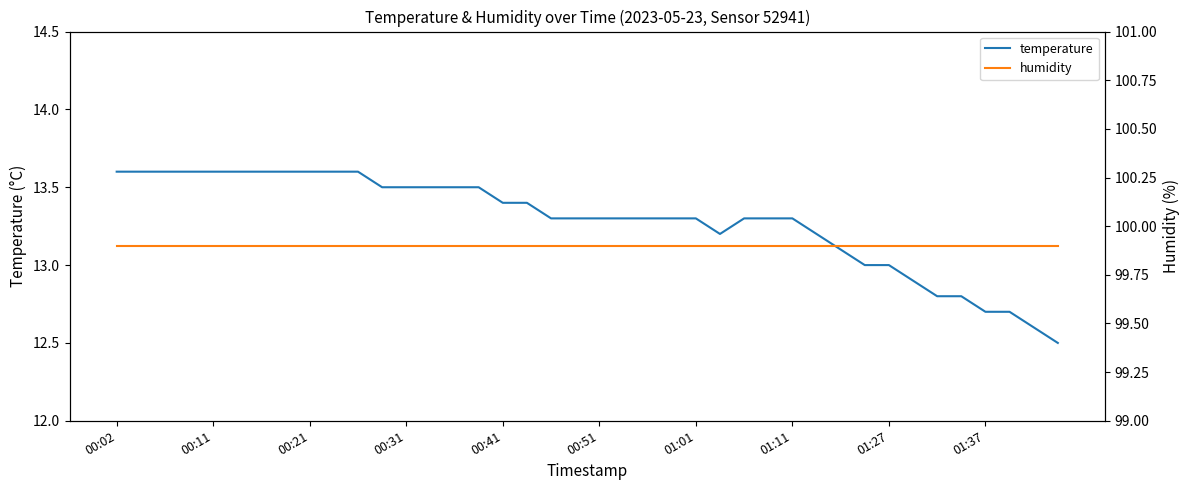

The temperature series shows 13.3 at 01:01. True or false?

True